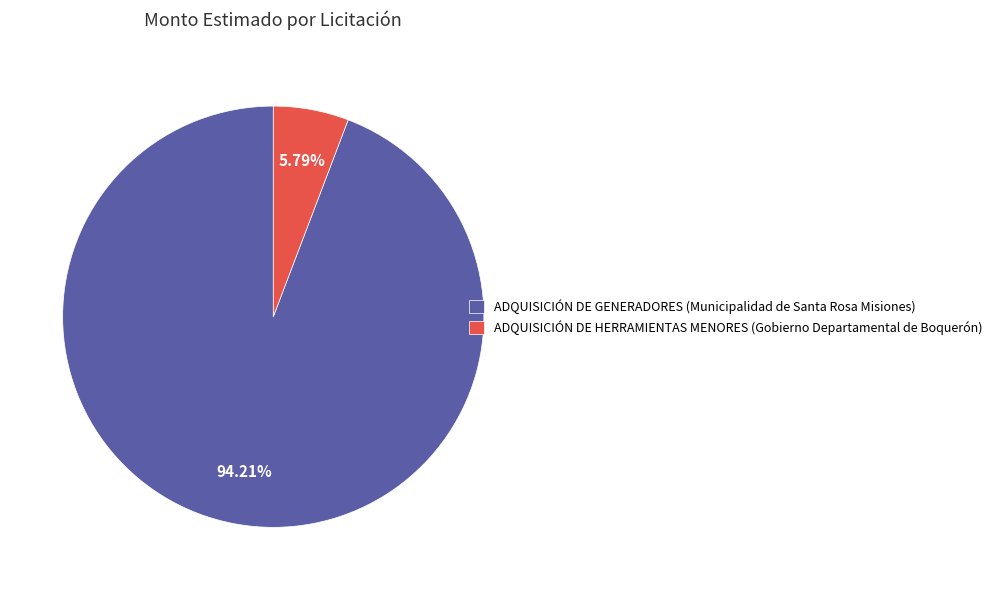

Rank the categories by value from highest to lowest.

ADQUISICIÓN DE GENERADORES (Municipalidad de Santa Rosa Misiones), ADQUISICIÓN DE HERRAMIENTAS MENORES (Gobierno Departamental de Boquerón)